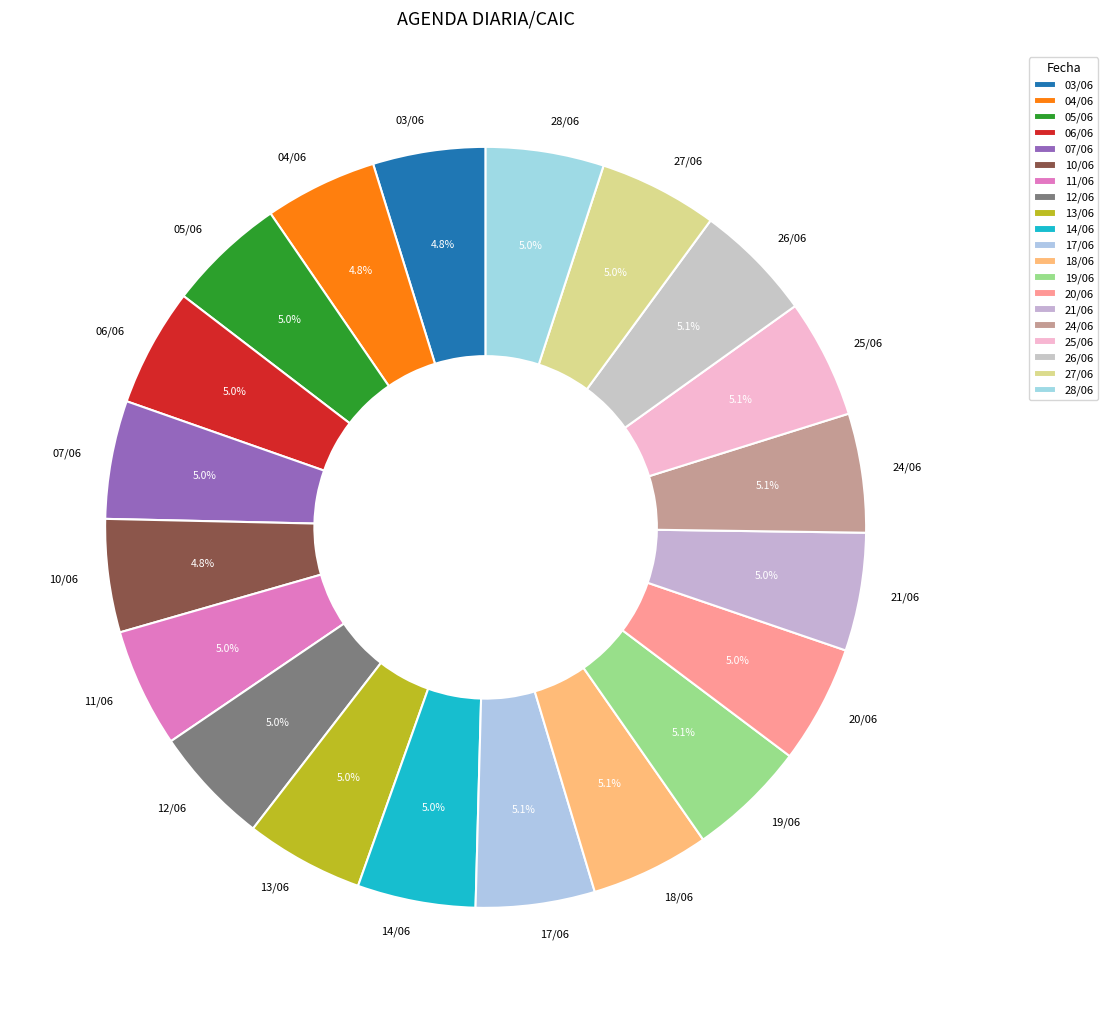

Is there a majority slice in this chart?

No